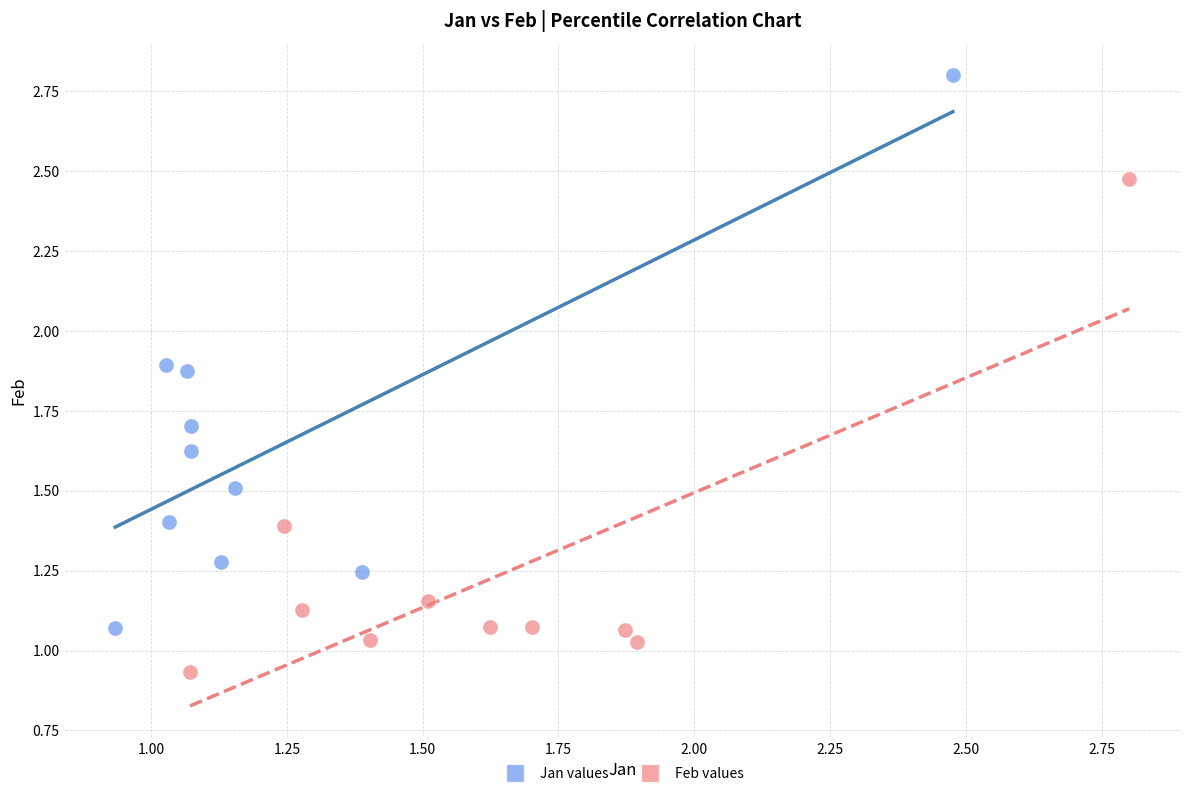

What are all the series names shown in the legend?

Jan values, Feb values